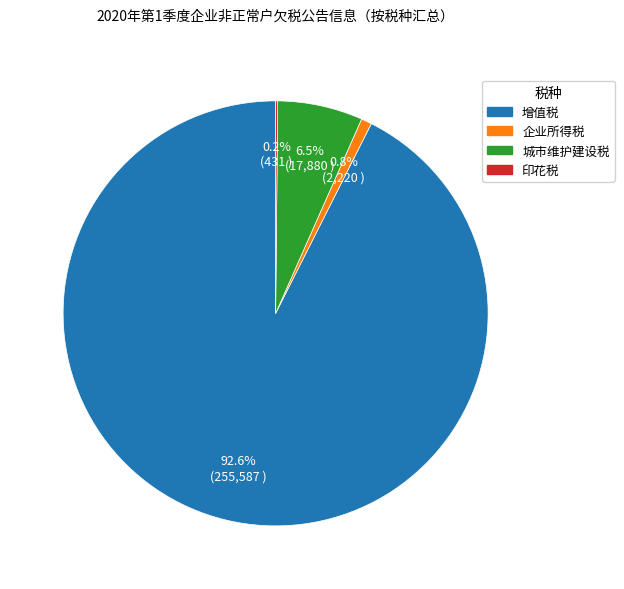

Is there a majority slice in this chart?

Yes